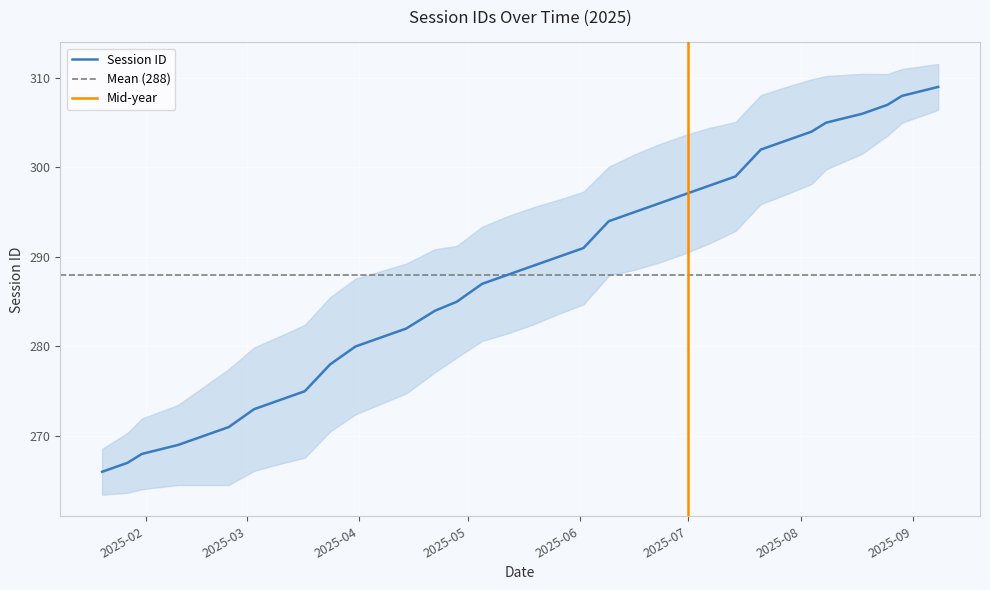

What is the label of the 33rd point from the right?

2025-01-27